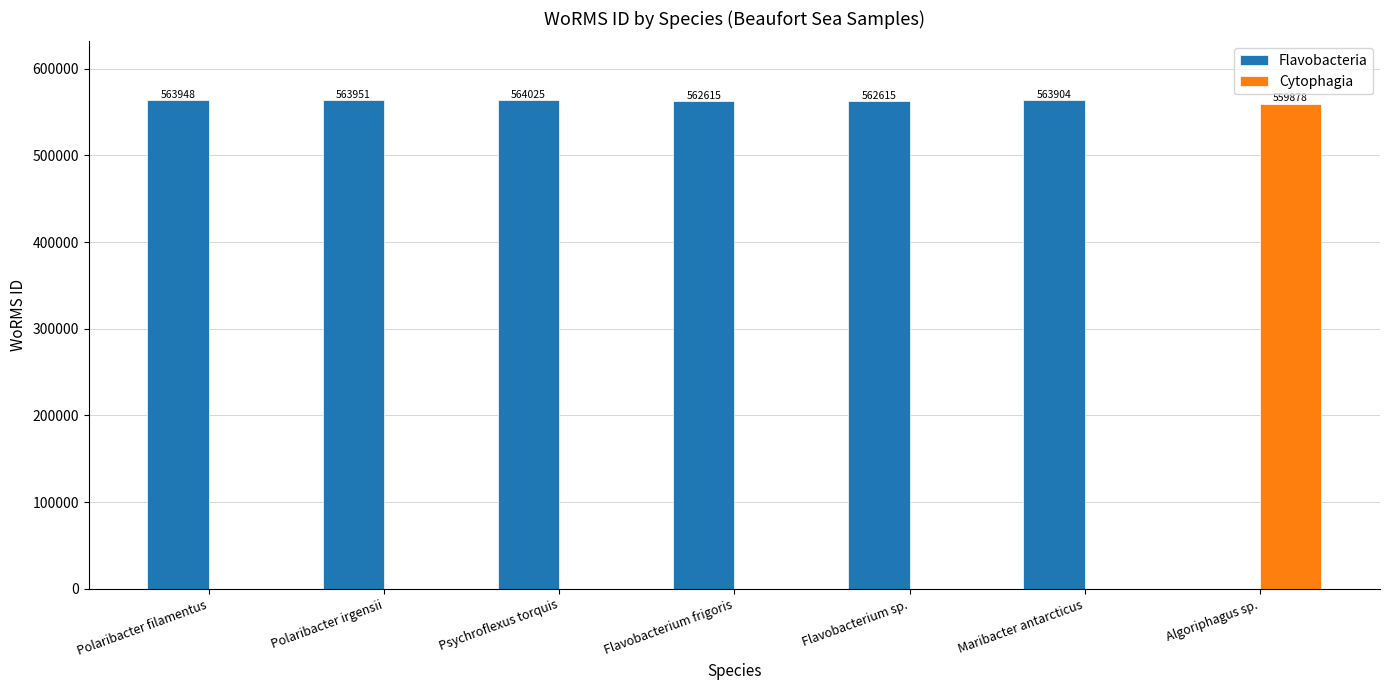

Where does the Flavobacteria series first go above 563904?

Polaribacter filamentus